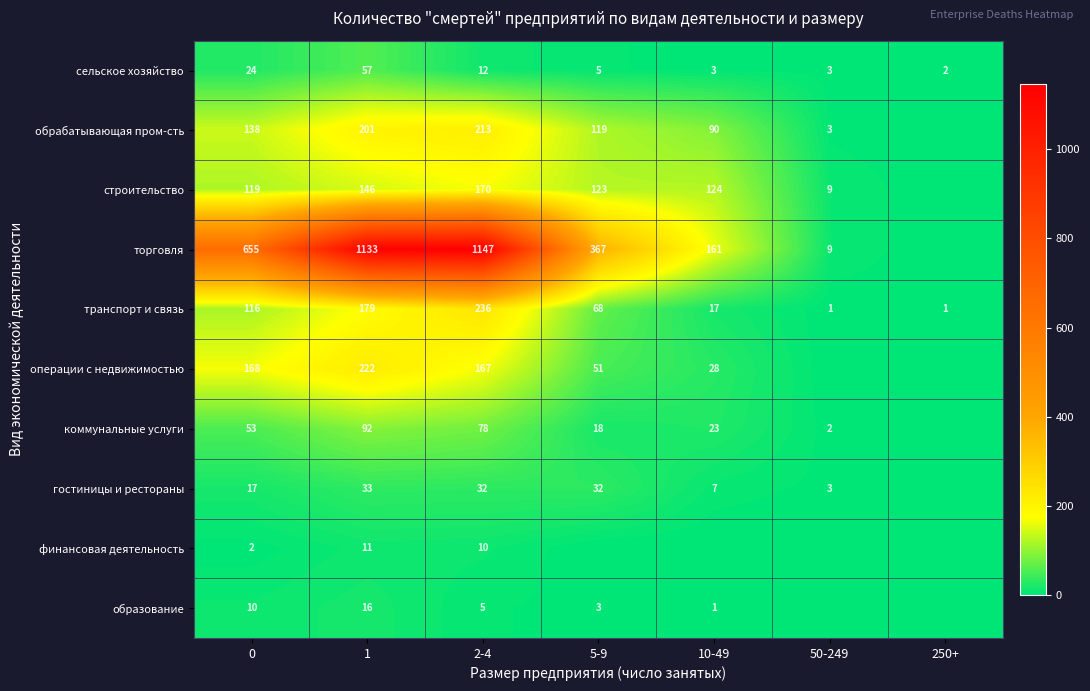

At how many categories does at least one series exceed 1072?

2